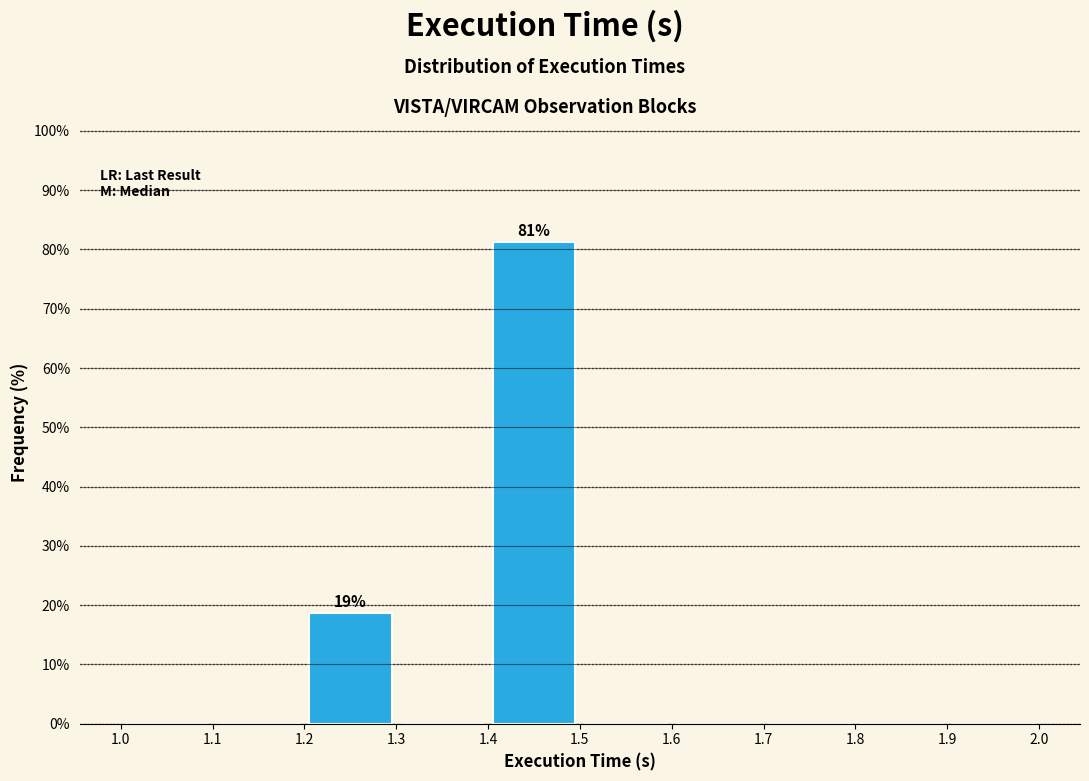

Over which range of the x-axis is the bar tallest?

1.4 to 1.5